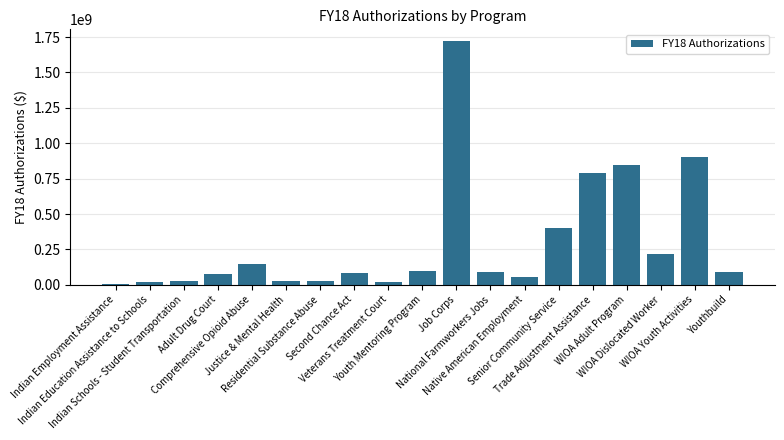

What is the sum of all values?

5641781712